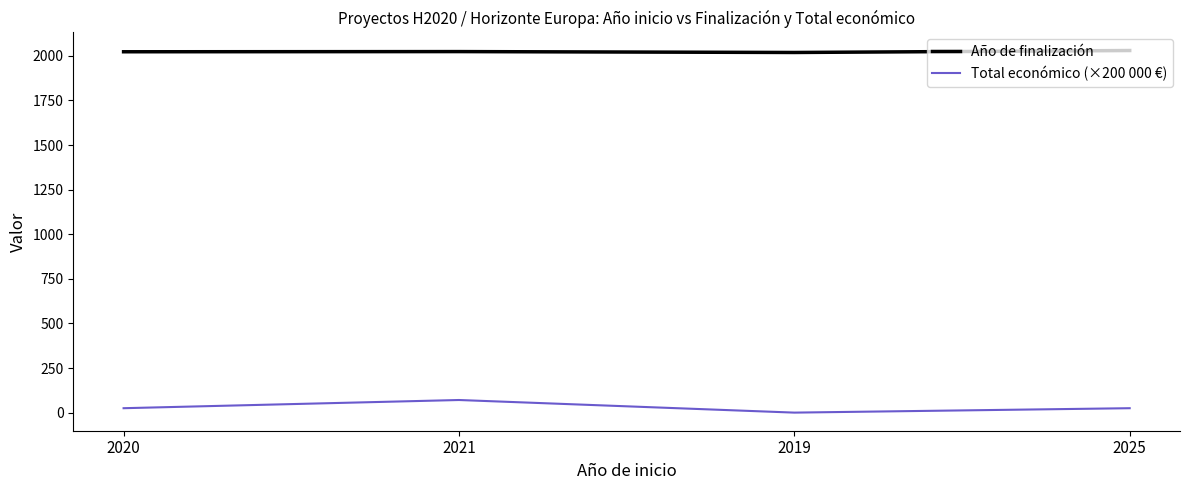

Does the chart display data point markers on the line(s)?

No